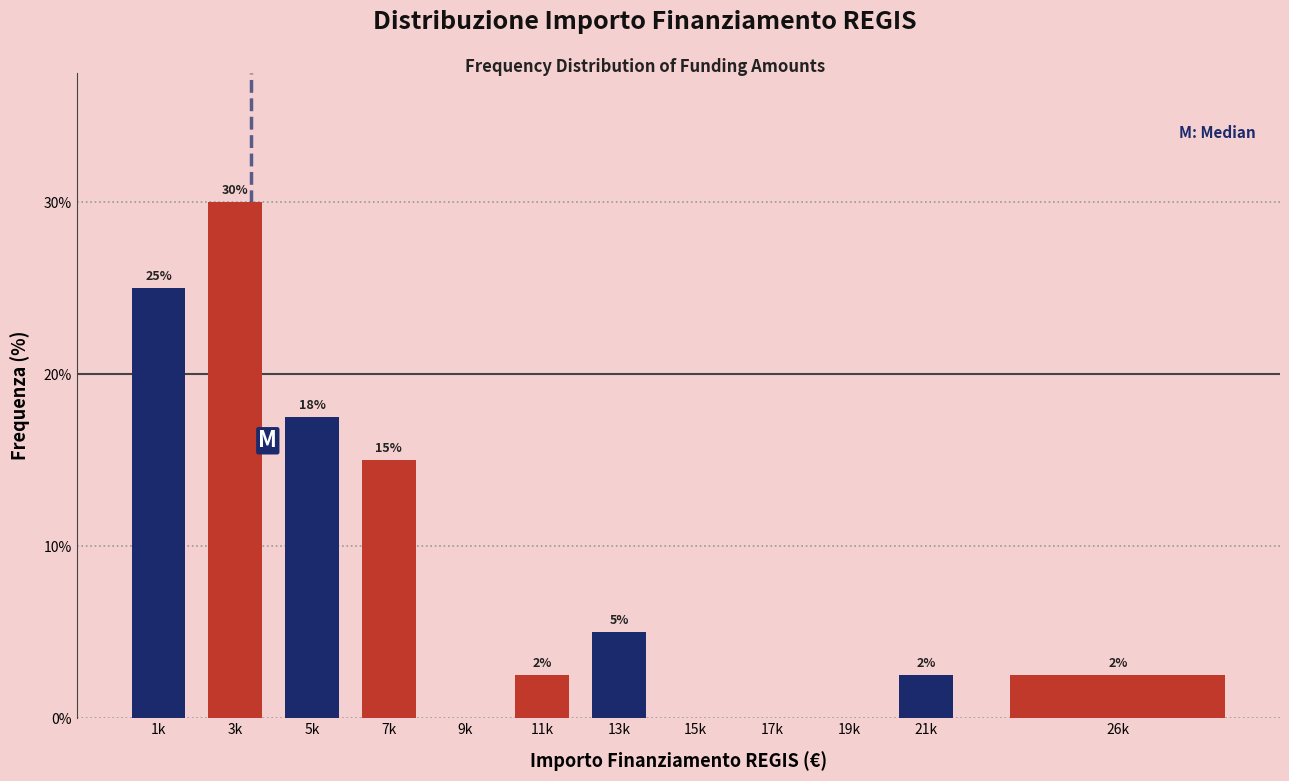

Which category has the highest value across all series?

3k